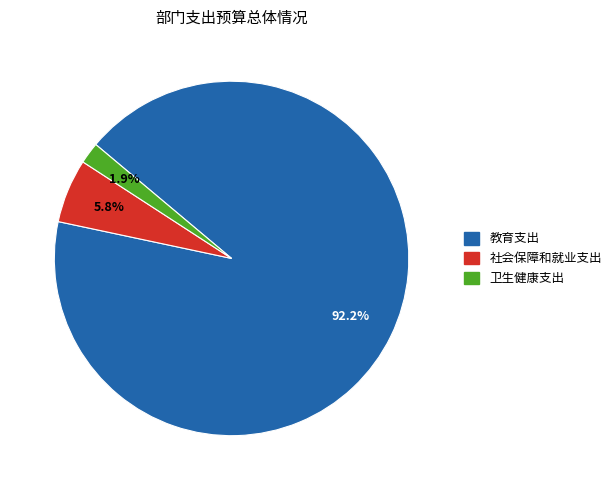

Do 卫生健康支出 and 社会保障和就业支出 together represent more than half of the pie?

No